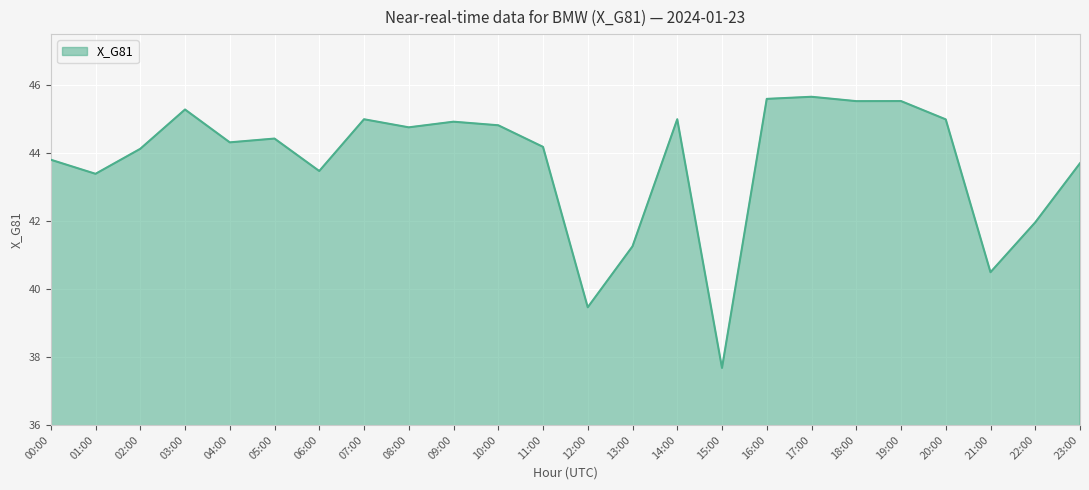

Reading right to left, transcribe all the data shown in this chart.

43.7	42.0	40.5	45.0	45.5	45.5	45.7	45.6	37.7	45.0	41.3	39.5	44.2	44.8	44.9	44.8	45.0	43.5	44.4	44.3	45.3	44.1	43.4	43.8